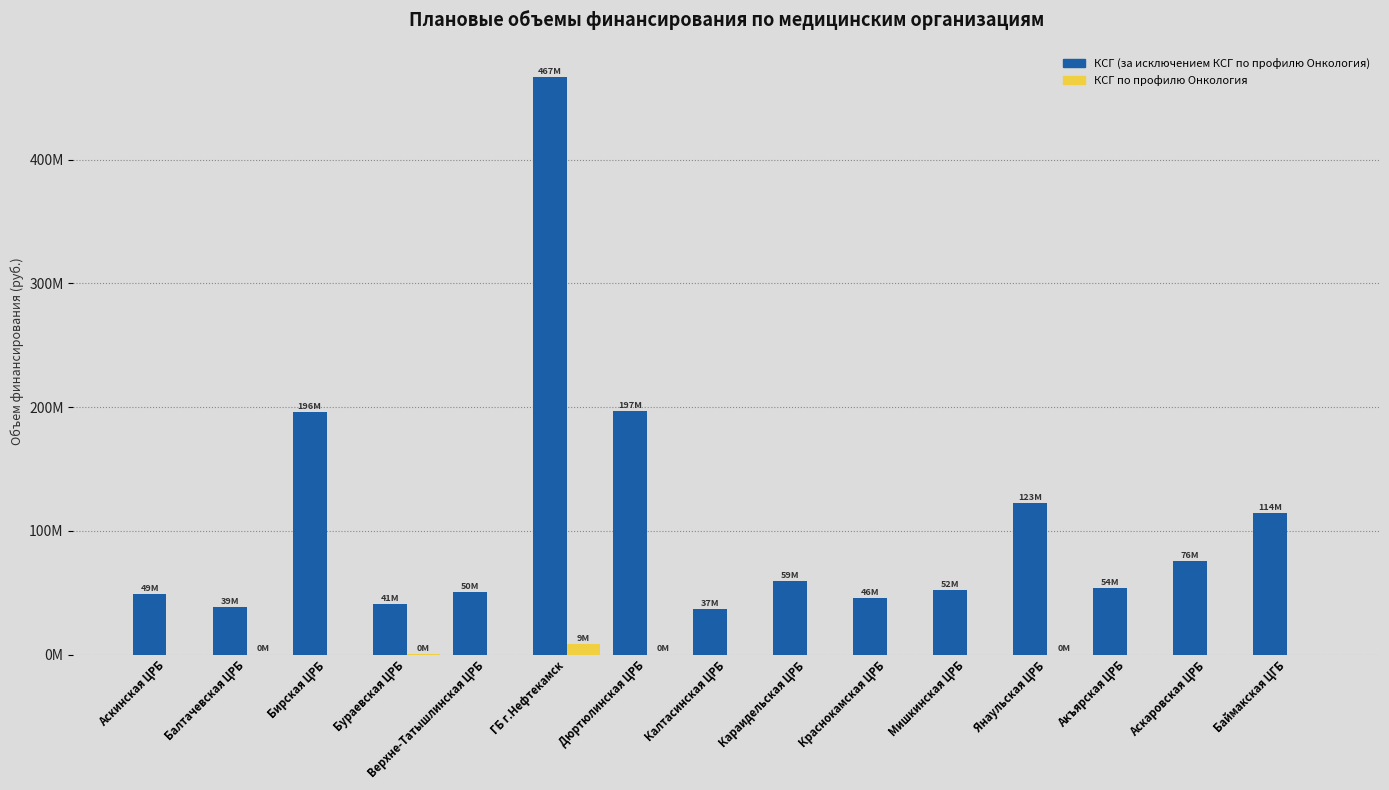

Are the bars horizontal?

No